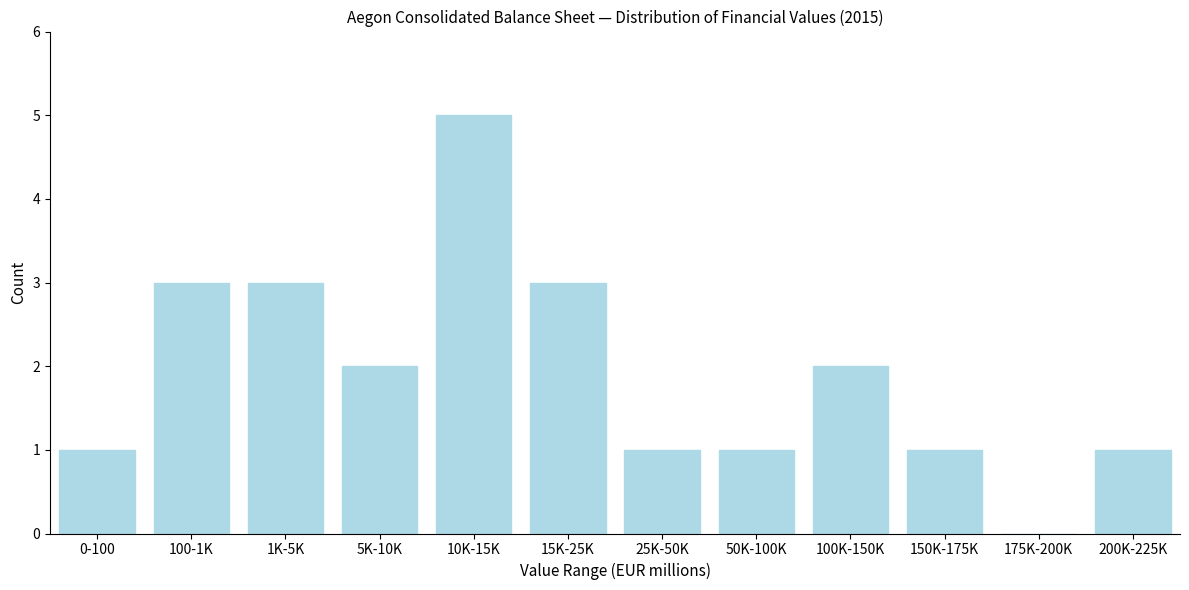

Reading right to left, what are all the values shown in this chart?

200K-225K=1	175K-200K=0	150K-175K=1	100K-150K=2	50K-100K=1	25K-50K=1	15K-25K=3	10K-15K=5	5K-10K=2	1K-5K=3	100-1K=3	0-100=1